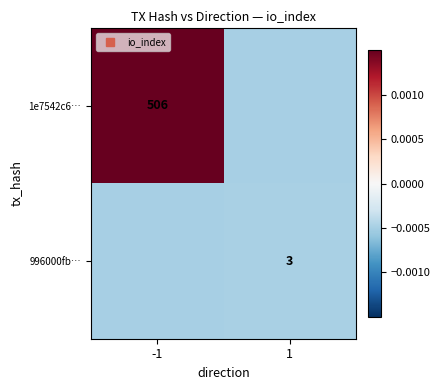

How many values in 1e7542c6… are above zero?

1